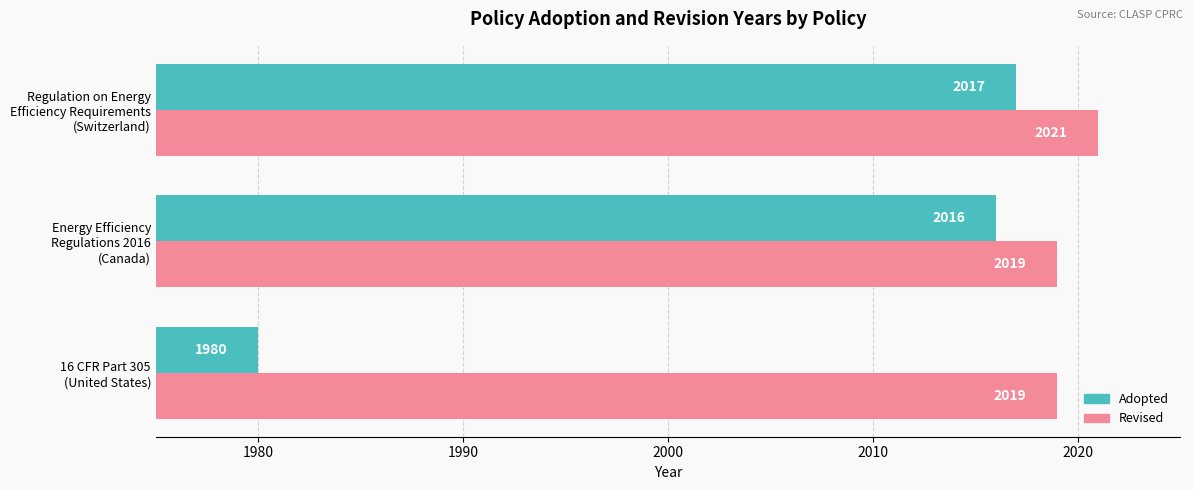

At which category is the sum across all series the highest?

Regulation on Energy
Efficiency Requirements
(Switzerland)